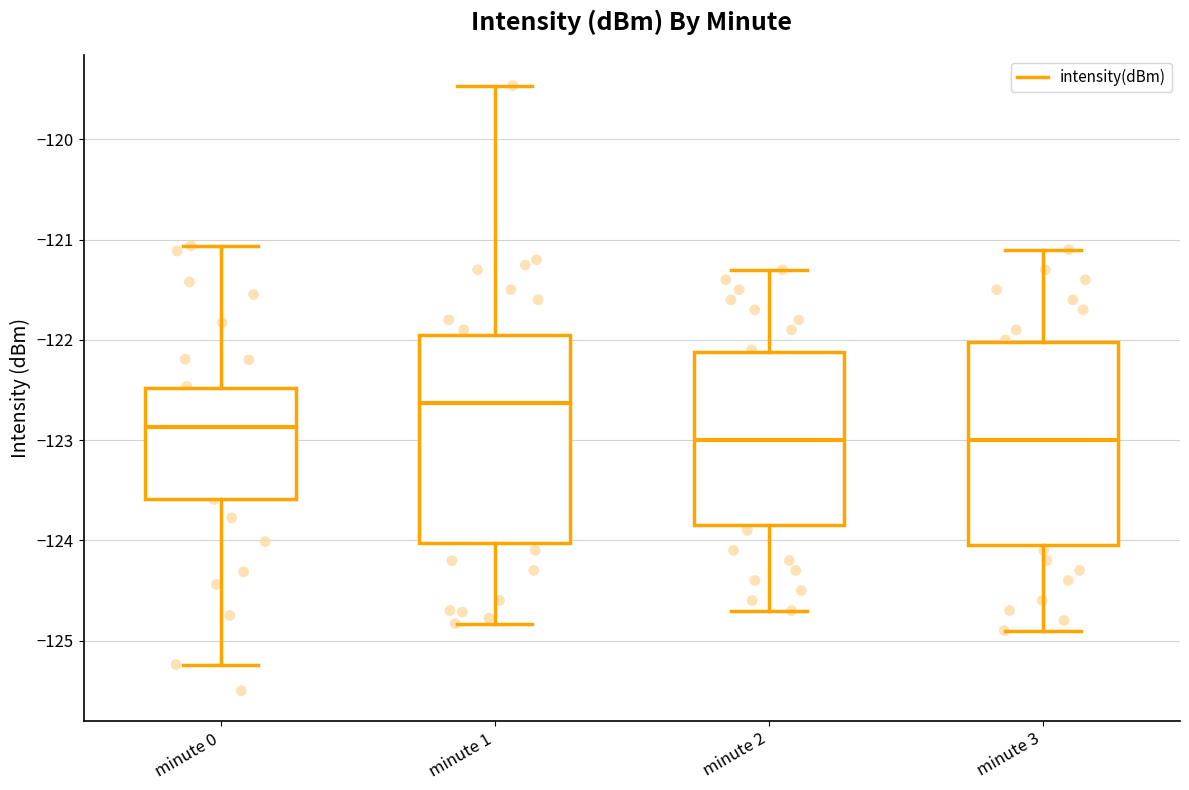

Where does the lower whisker of the box for minute 0 end on the y-axis? The values are not printed on the chart, so give them approximately, as read against the axis.

-125.2